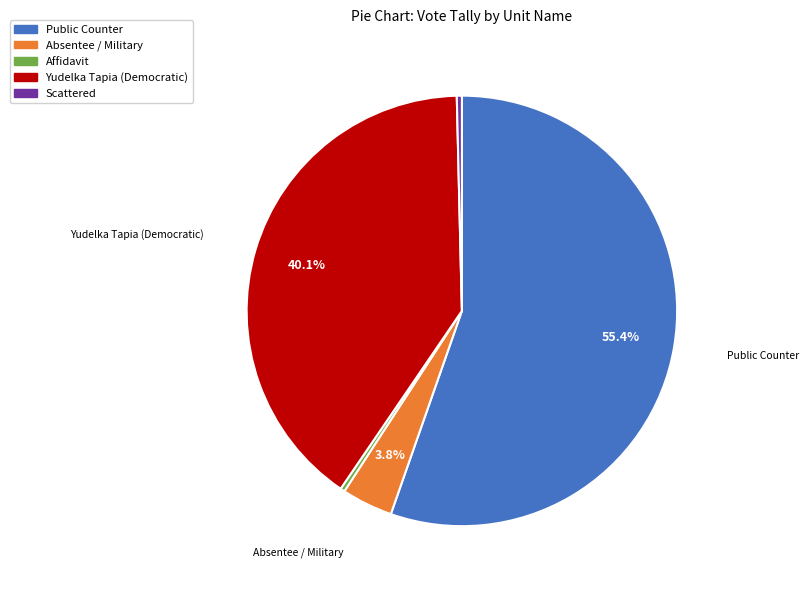

Which category has the biggest portion of the pie?

Public Counter